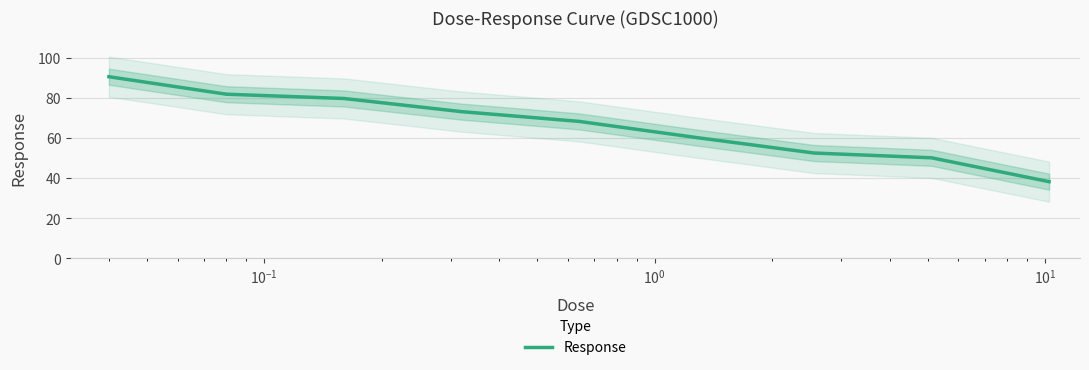

What is the difference between the second highest and minimum values?

43.6